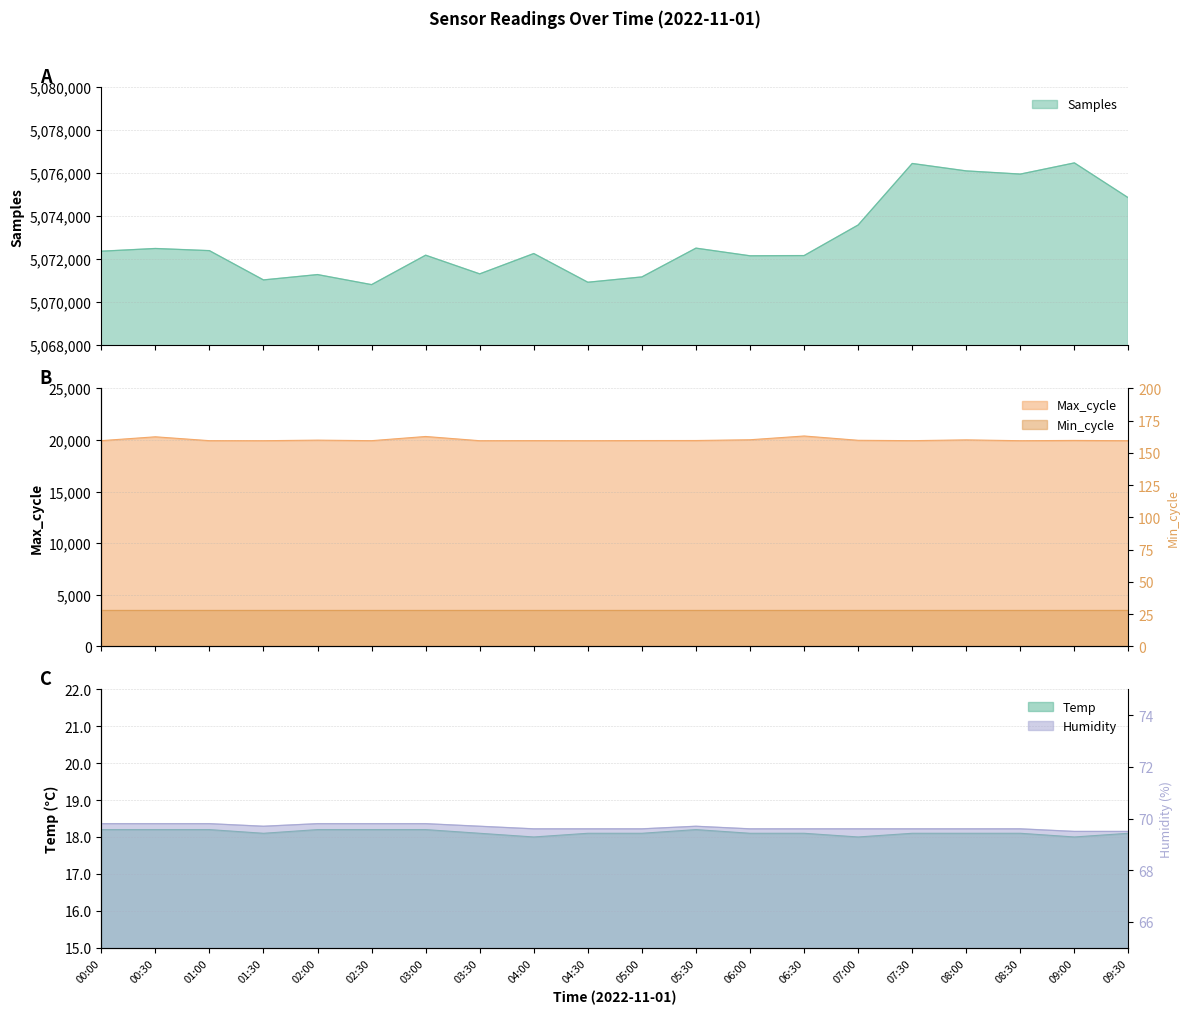

Is it true that Max_cycle equals 19920.0 at 01:30?

True